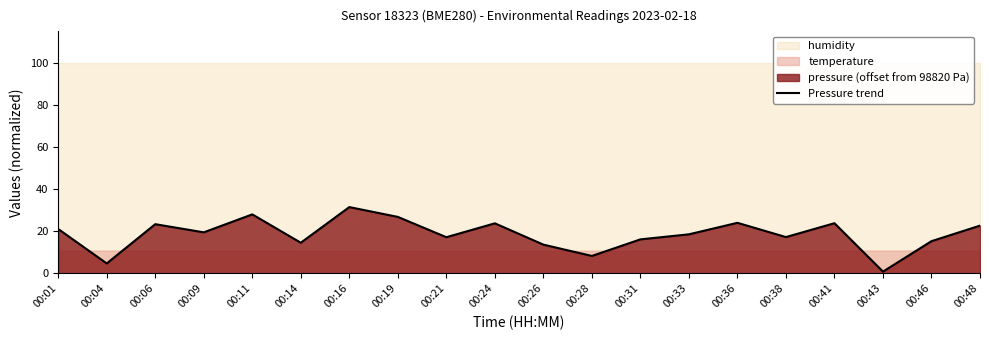

The chart shows a value of 27.2 at 00:21. True or false?

False